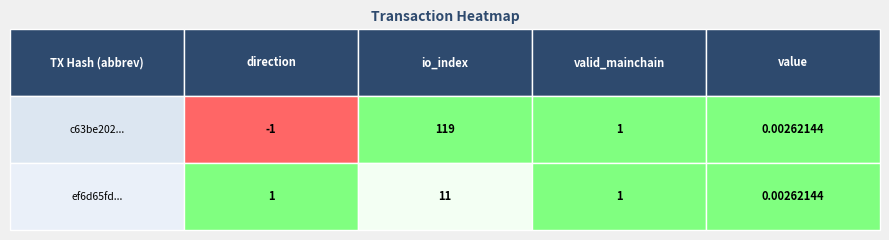

What is the maximum value shown in the chart?

119.0